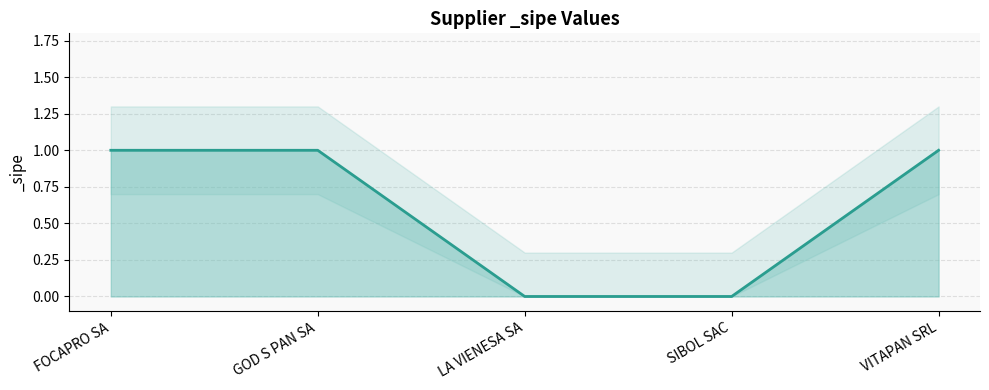

Approximately how many times larger is the value at VITAPAN SRL compared to GOD S PAN SA?

1.0